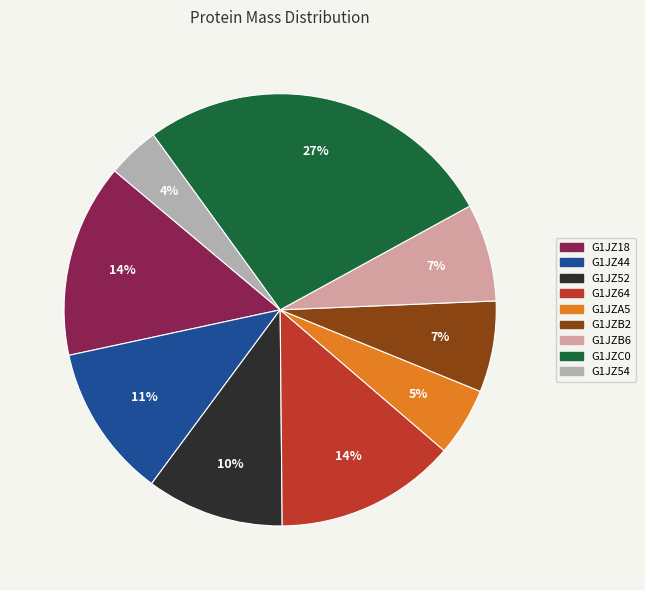

Which has a higher value, G1JZ44 or G1JZ18?

G1JZ18